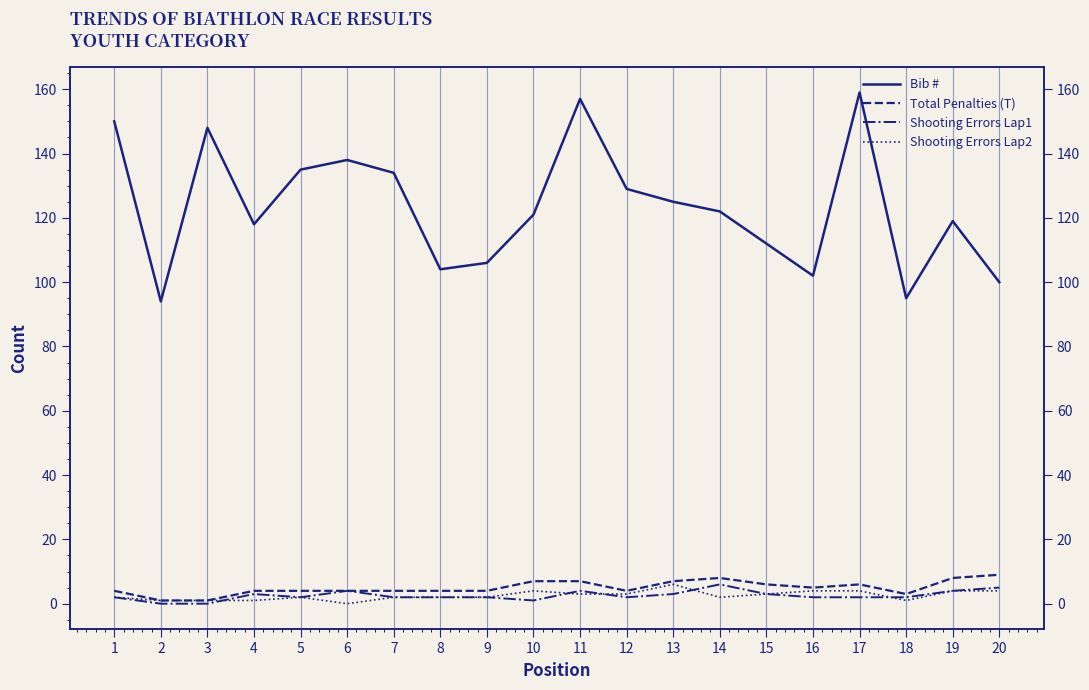

What are all the series names shown in the legend?

Bib #, Total Penalties (T), Shooting Errors Lap1, Shooting Errors Lap2